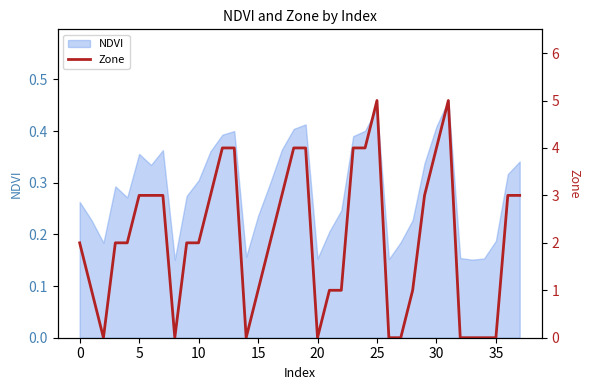

Which has a higher value, 20 or 13?

13